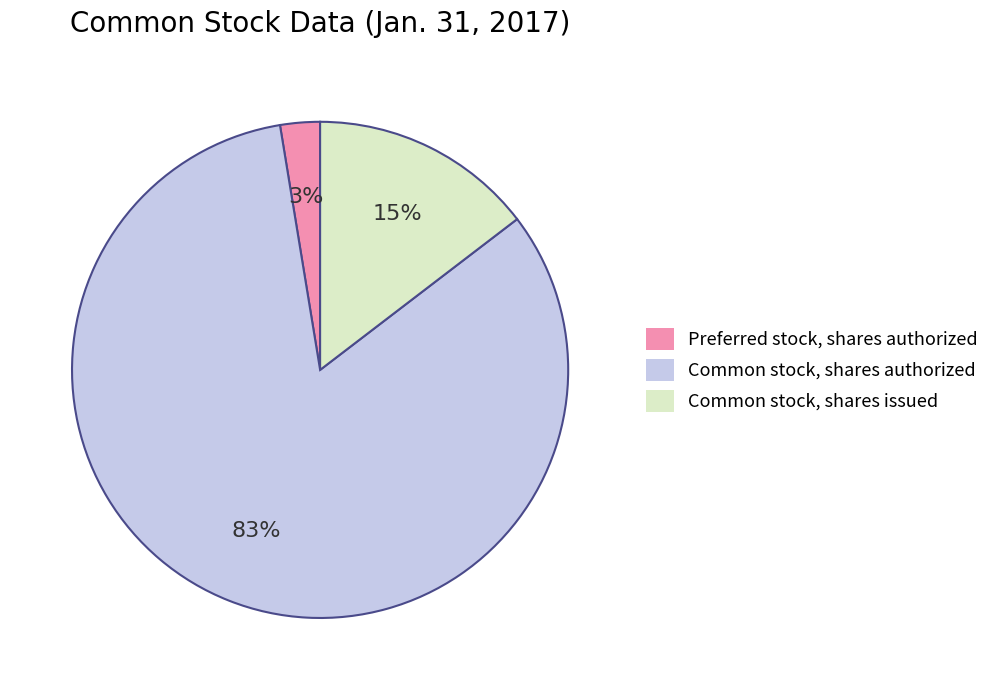

Does any single category account for the majority?

Yes